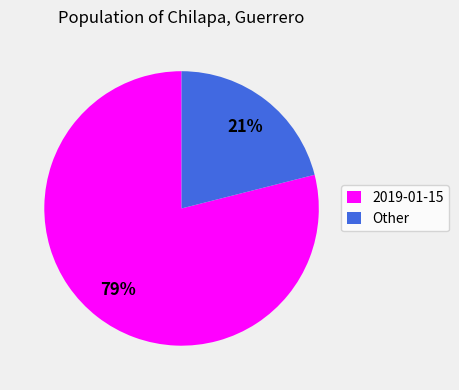

What is the majority slice?

2019-01-15